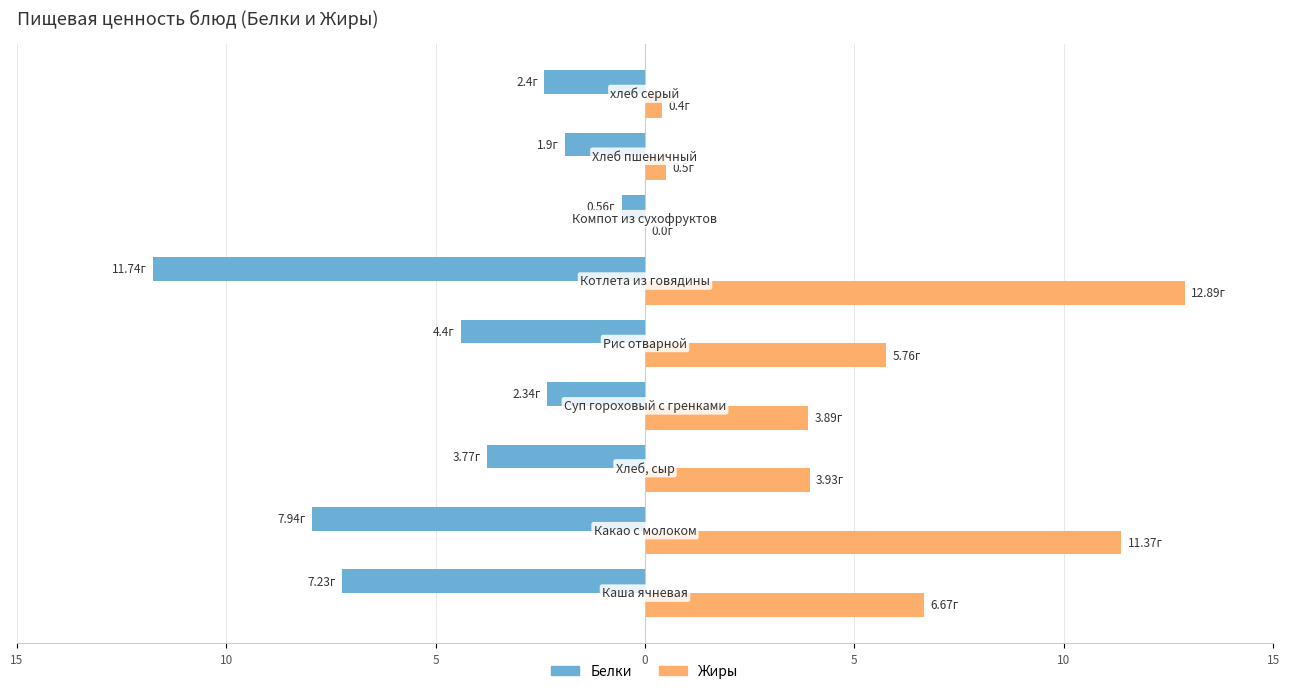

What are all the series names shown in the legend?

Белки, Жиры